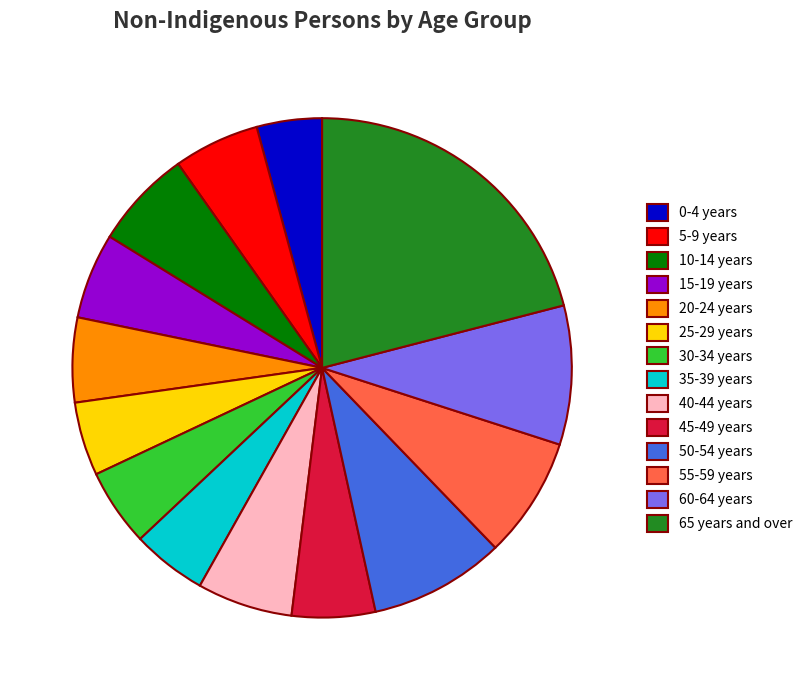

Which slice is the largest?

65 years and over